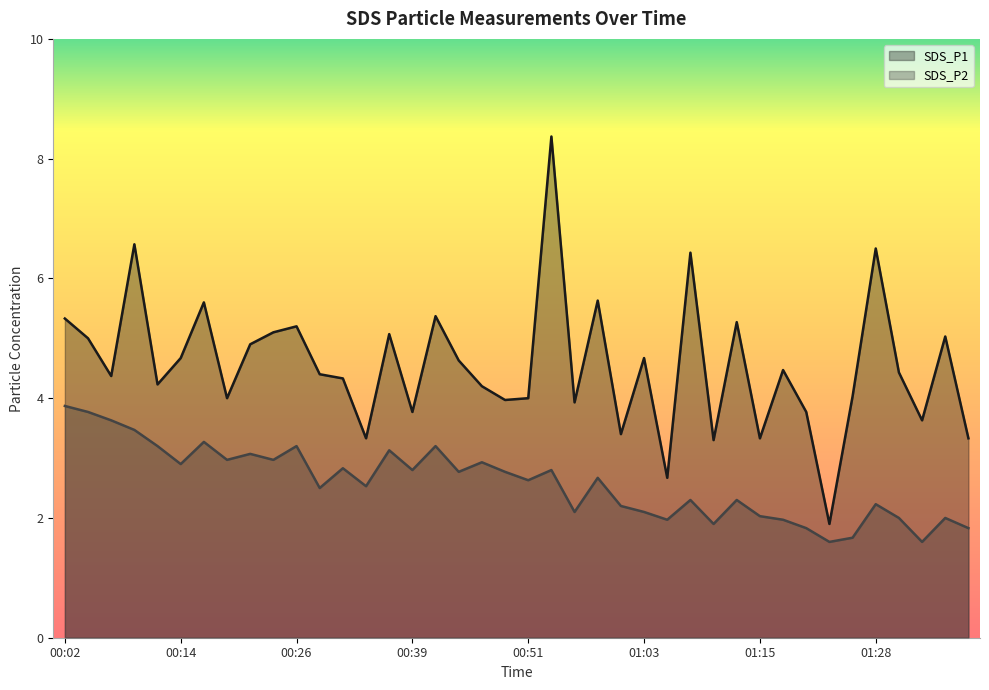

Read the SDS_P1 value at 00:39.

3.8